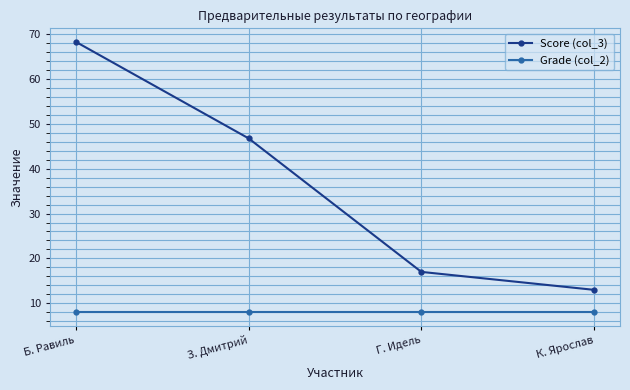

List the series in order of their peak value, lowest first.

Grade (col_2), Score (col_3)